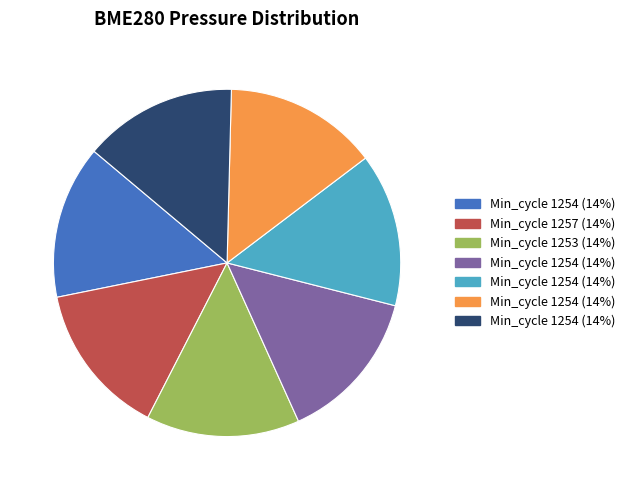

Is there any slice that represents more than half of the pie?

No